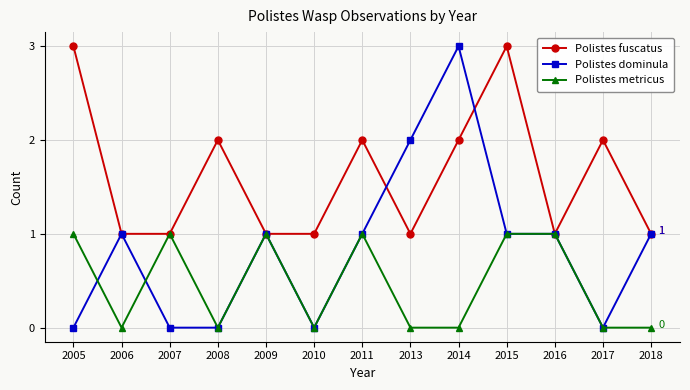

Where is the first local minimum for Polistes metricus?

2006